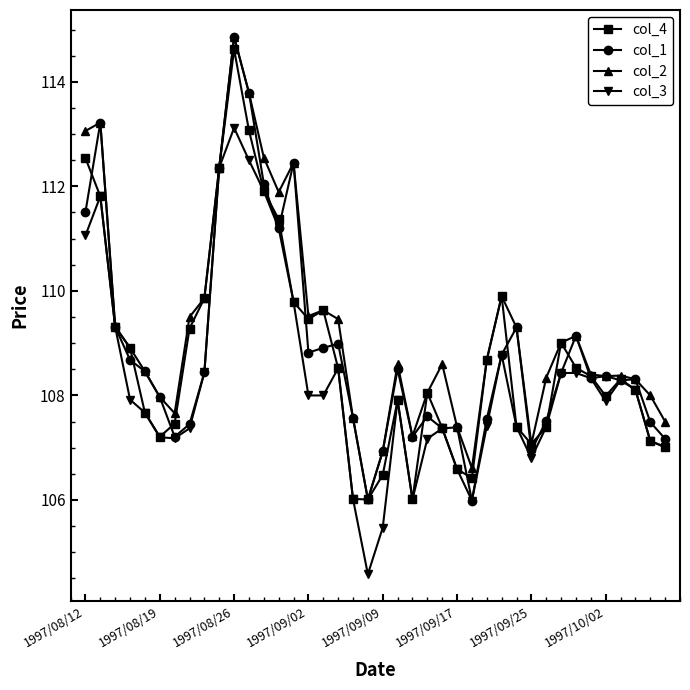

What is the highest value of the col_2 series?

114.9